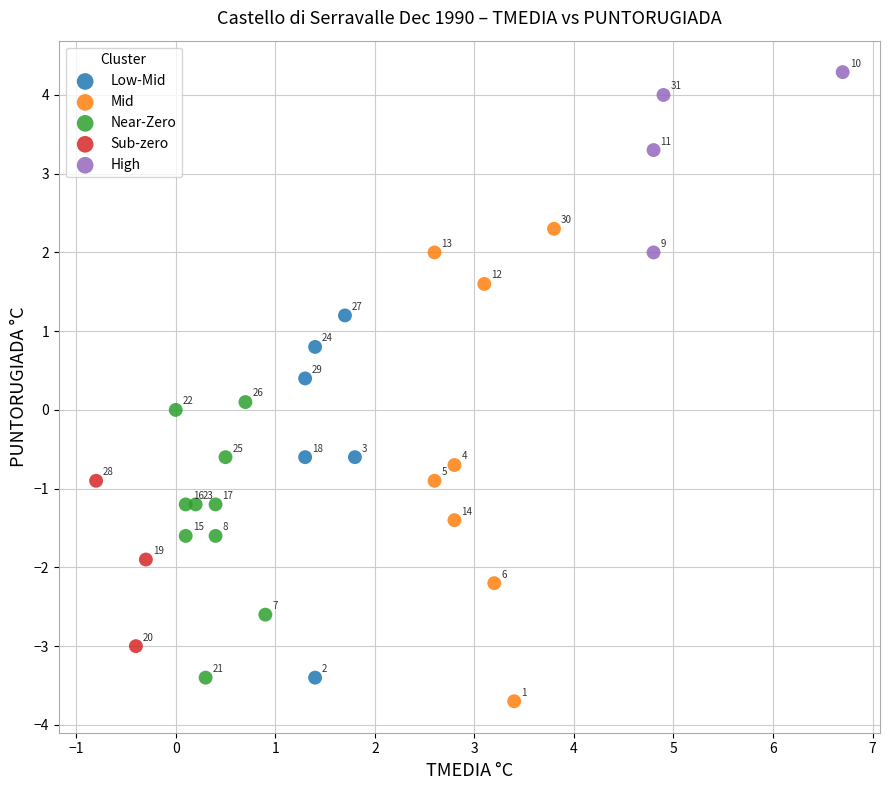

Which series has the largest Y range (max minus min)?

Mid